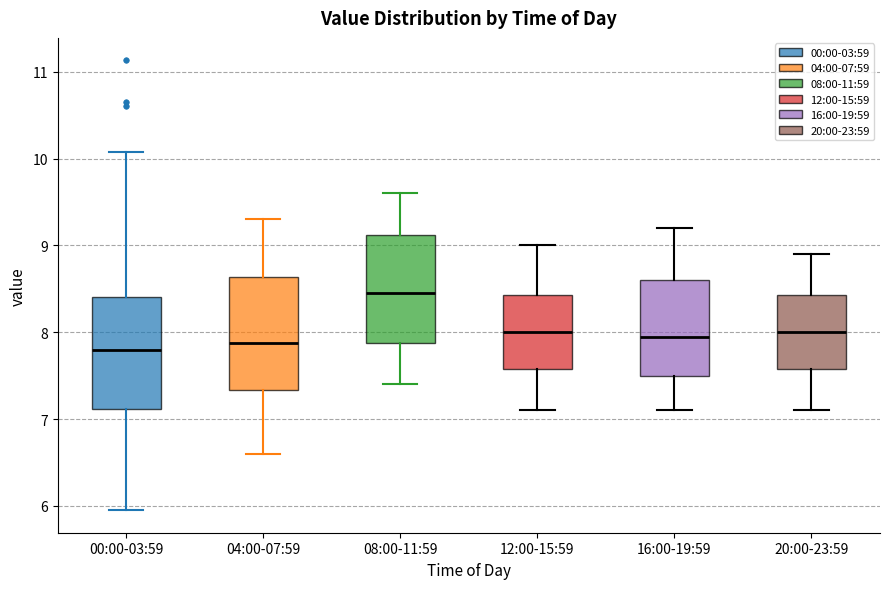

Where does the lower whisker of the box for 20:00-23:59 end on the y-axis? The values are not printed on the chart, so give them approximately, as read against the axis.

7.1